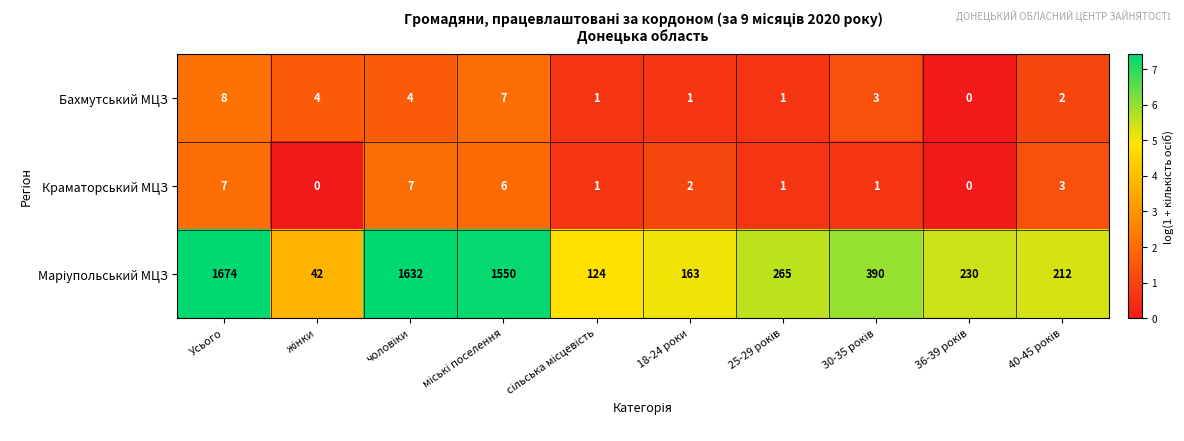

At how many categories does at least one series exceed 9?

10